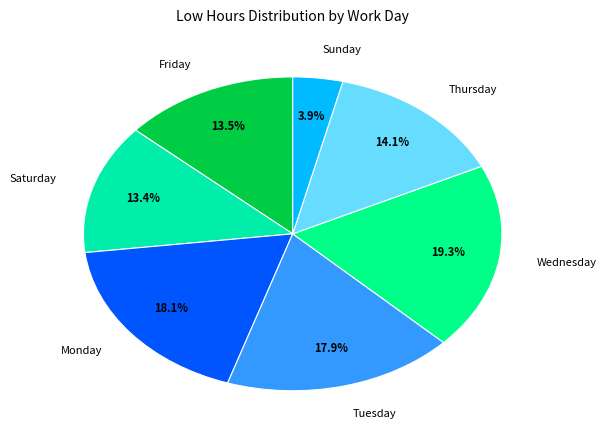

Between Friday and Sunday, which is larger?

Friday